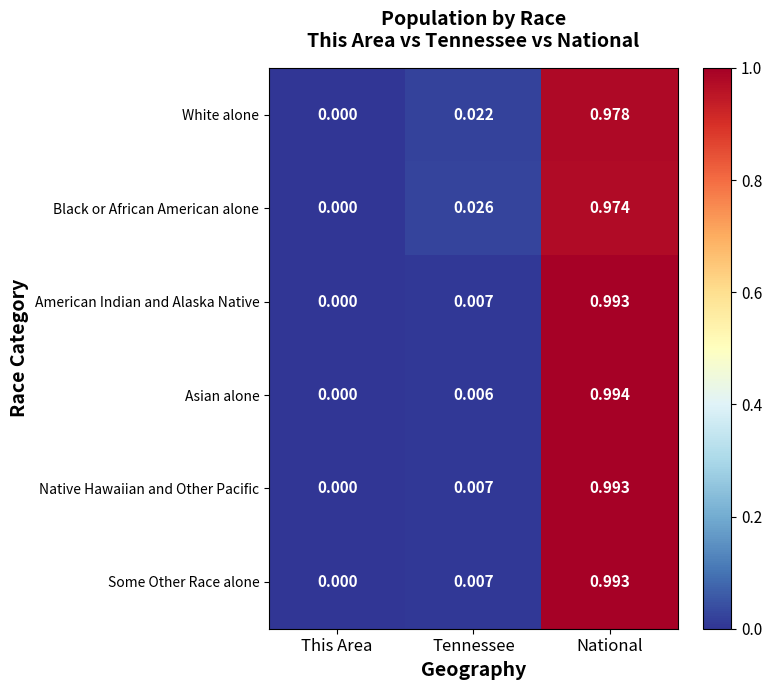

List the labels in order of Some Other Race alone value, smallest first.

This Area, Tennessee, National